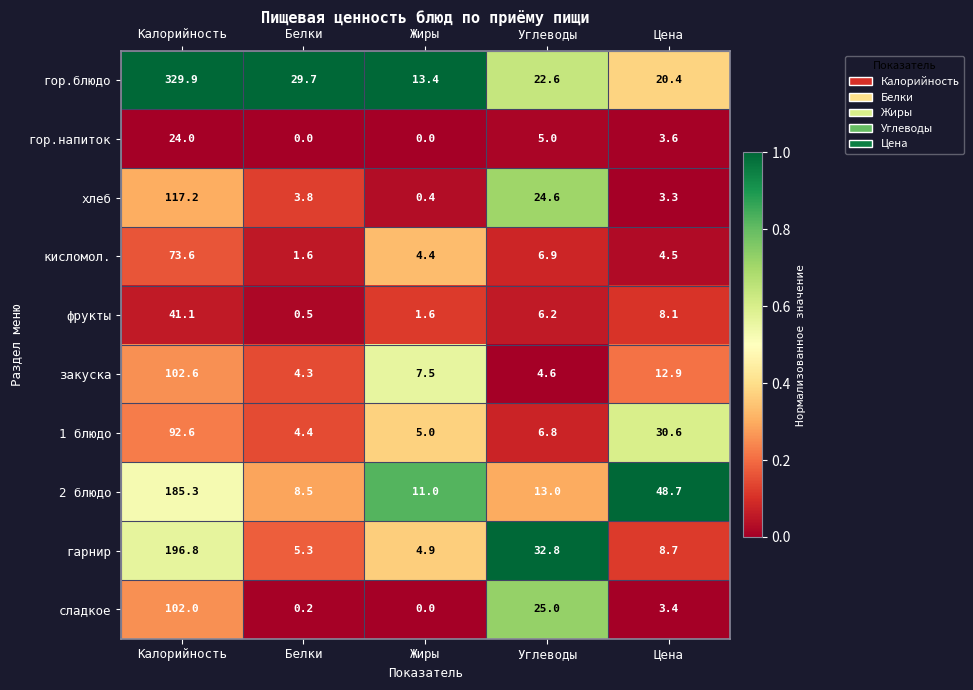

What is the approximate value of закуска at Жиры?

7.5